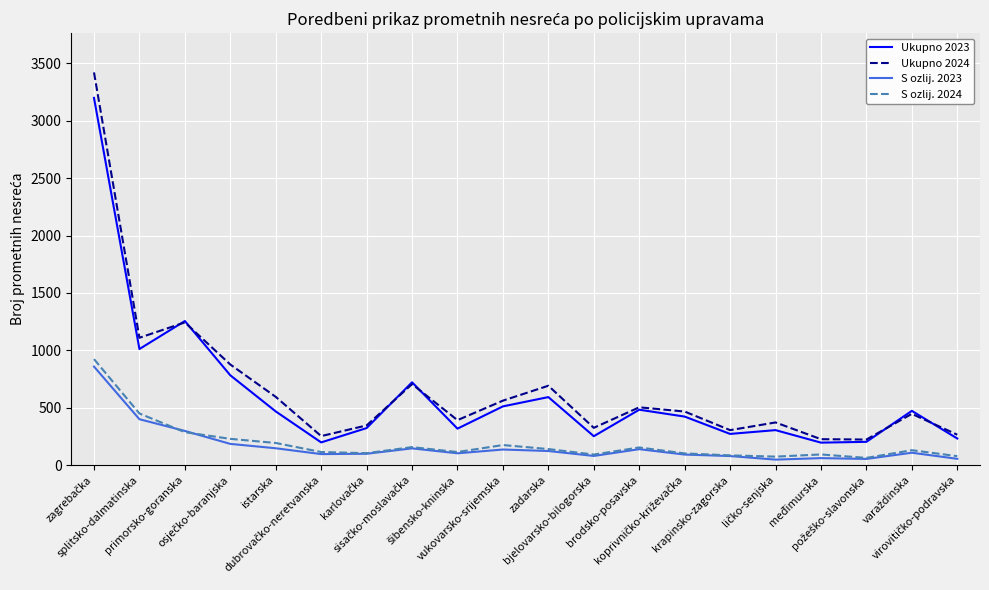

Which series has the largest range (max minus min)?

Ukupno 2024